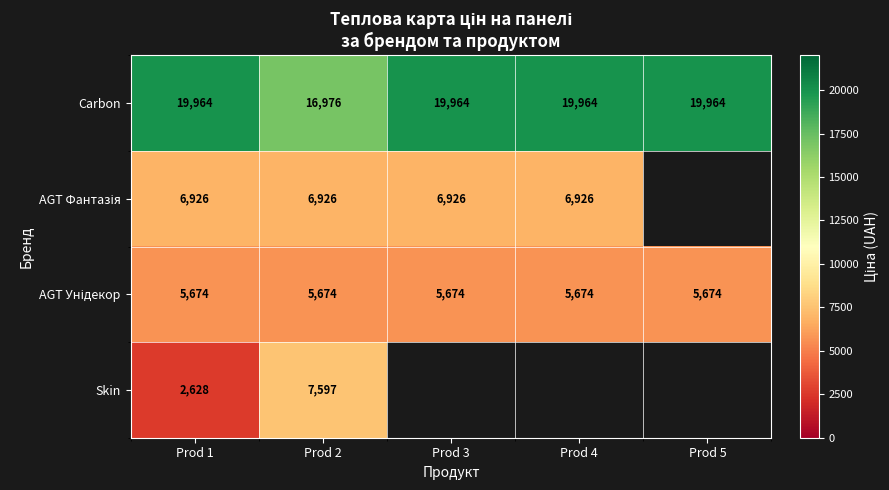

What is the spread (max minus min) of values at Prod 1?

17336.0